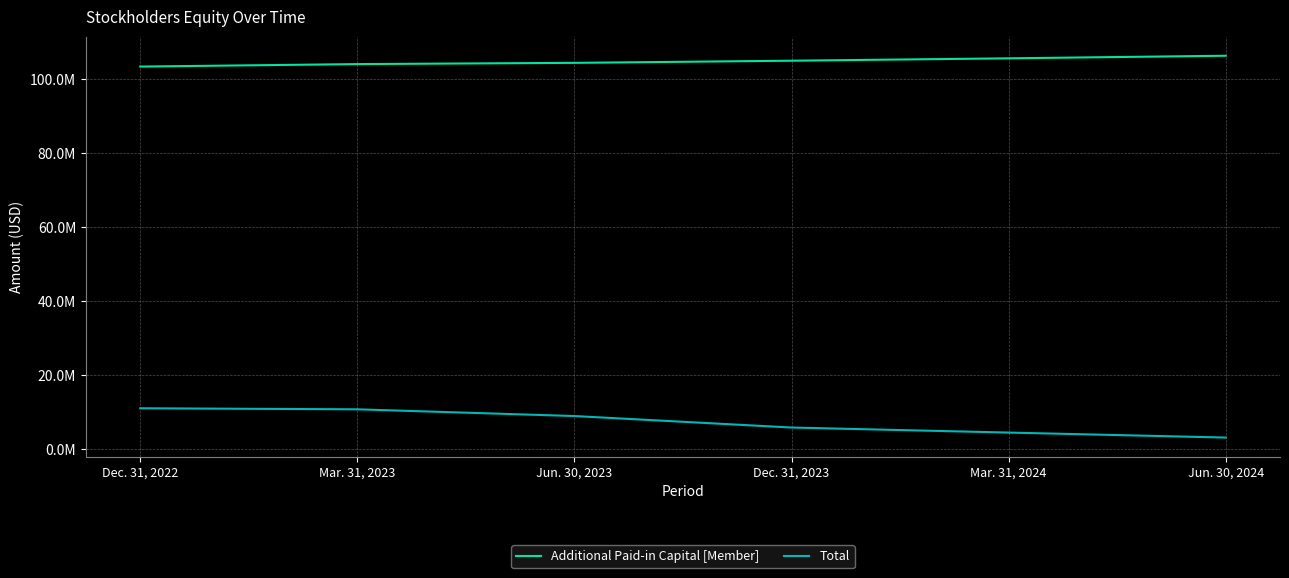

What is the maximum value for Additional Paid-in Capital [Member]?

106388505